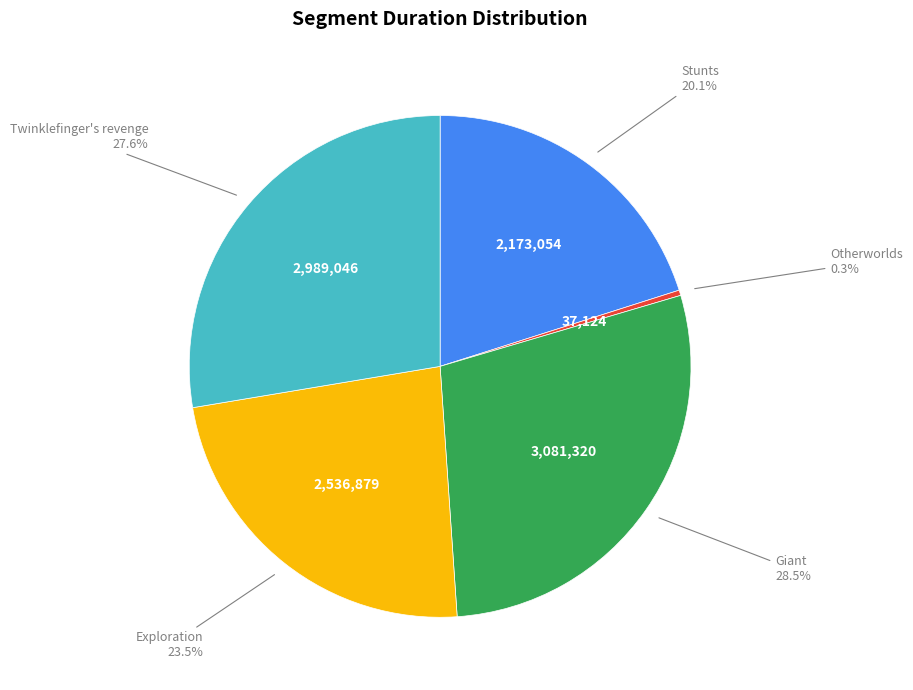

Combined, what portion of the pie is Stunts and Giant?

48.6%